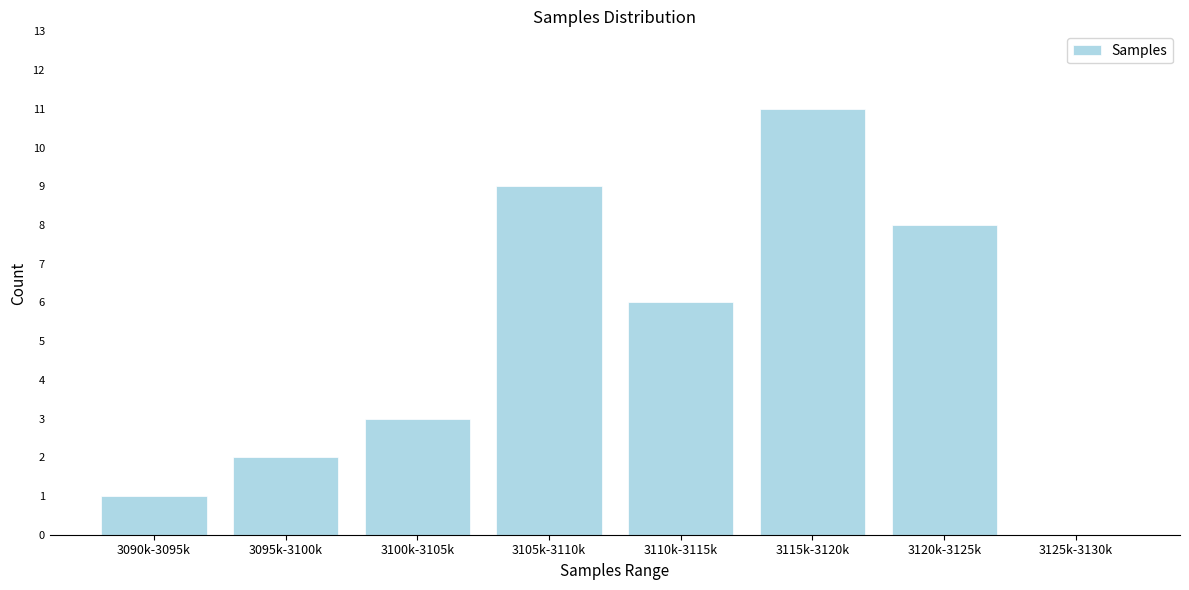

Reading left to right, extract all data points from this chart.

3090k-3095k=1	3095k-3100k=2	3100k-3105k=3	3105k-3110k=9	3110k-3115k=6	3115k-3120k=11	3120k-3125k=8	3125k-3130k=0